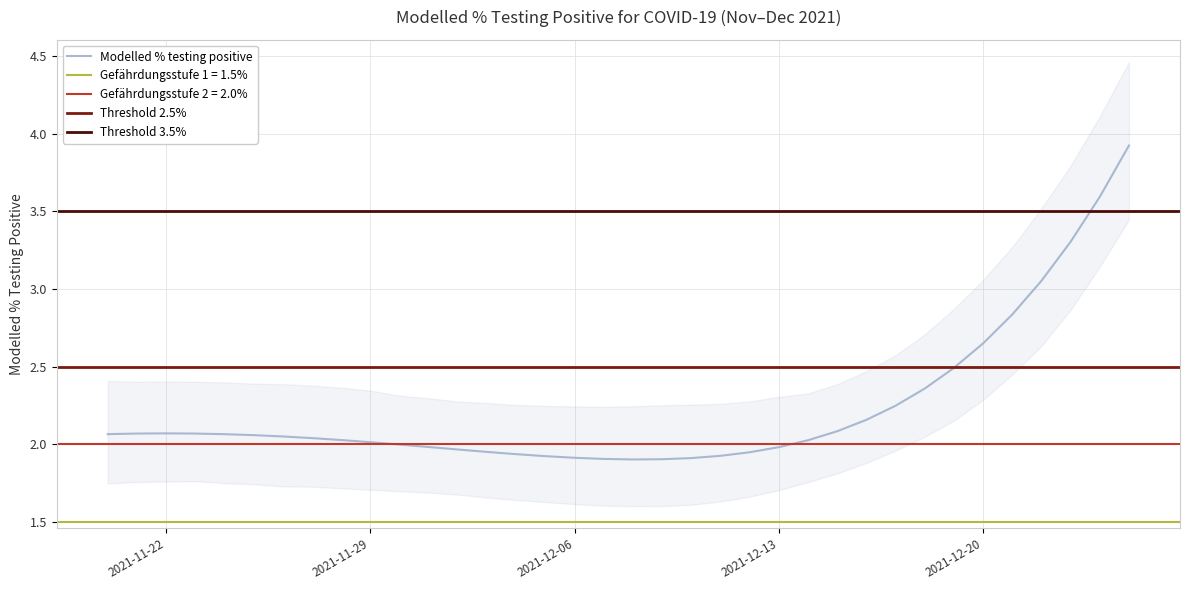

The Modelled % testing positive series shows 2.0 at 2021-11-29. True or false?

True